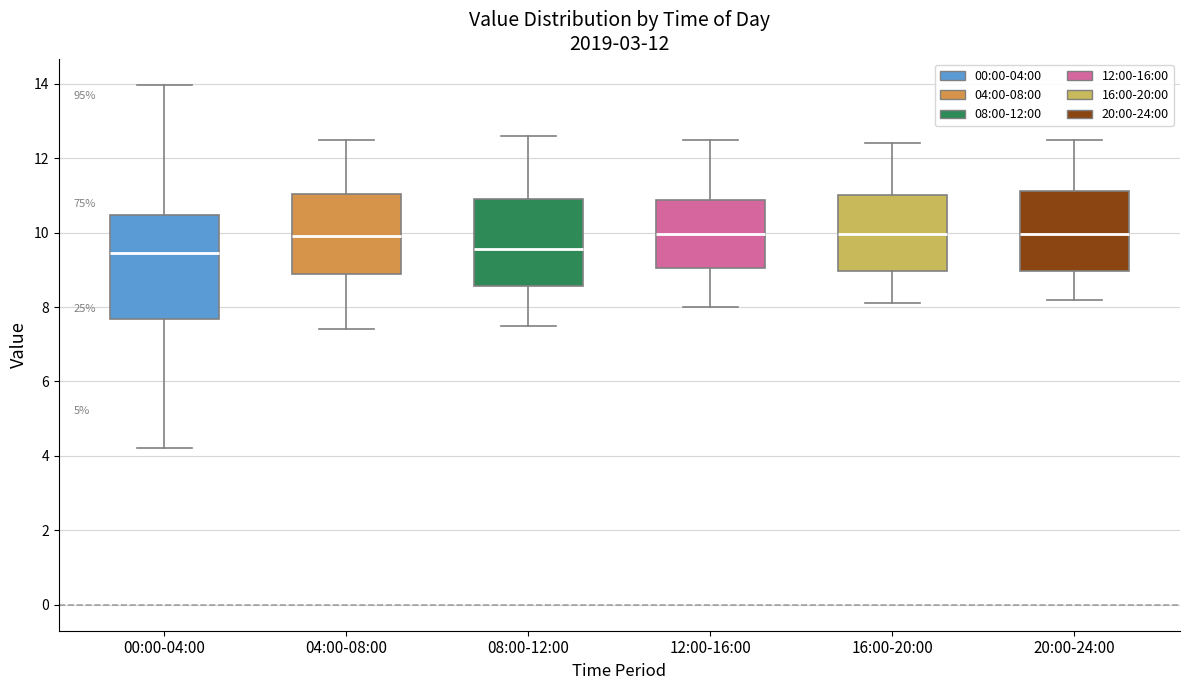

Reading left to right, read every box against the y-axis: the position of its median line, the range the box covers, and the ends of its whiskers. The values are not printed on the chart, so give them approximately, as read against the axis.

00:00-04:00: median 9.4, box 7.6 to 10.4, whiskers 4.2 to 14.0
04:00-08:00: median 10.0, box 8.8 to 11.0, whiskers 7.4 to 12.6
08:00-12:00: median 9.6, box 8.6 to 11.0, whiskers 7.6 to 12.6
12:00-16:00: median 10.0, box 9.0 to 10.8, whiskers 8.0 to 12.6
16:00-20:00: median 10.0, box 9.0 to 11.0, whiskers 8.2 to 12.4
20:00-24:00: median 10.0, box 9.0 to 11.2, whiskers 8.2 to 12.6